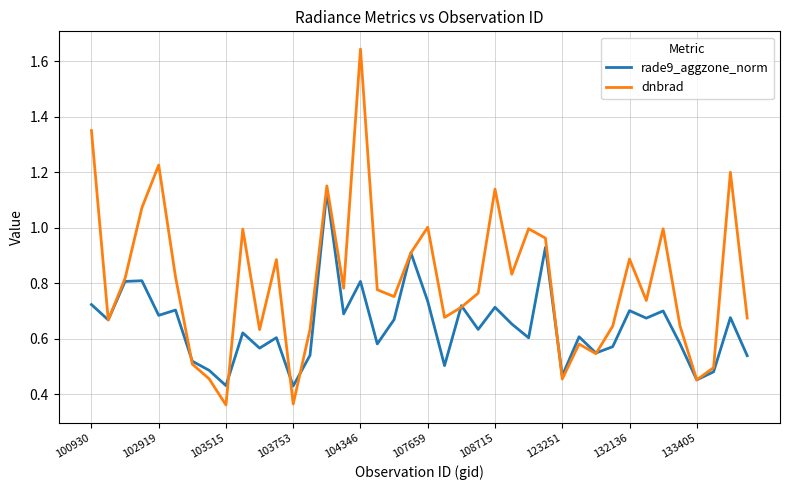

Which series has the largest total across all categories?

dnbrad